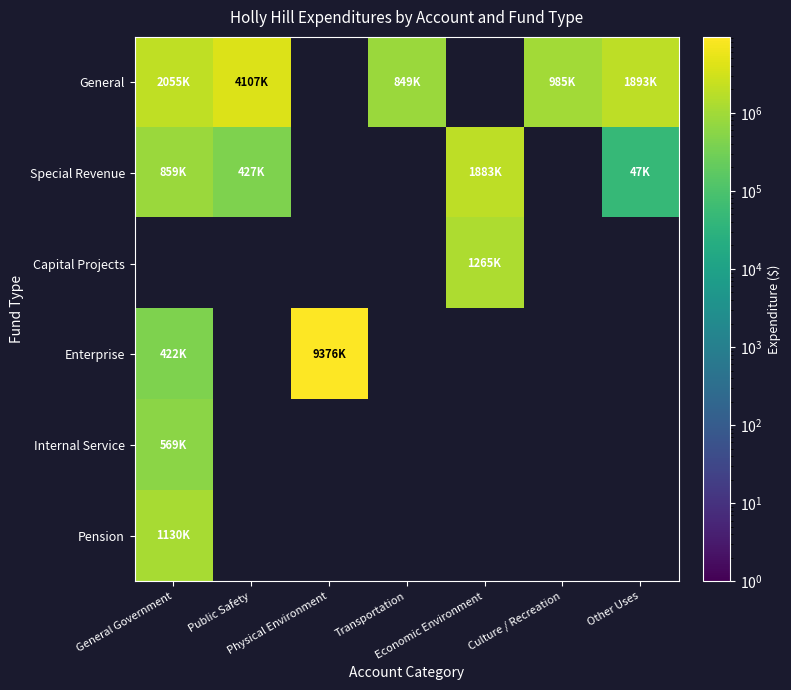

Which category has the lowest value across all series?

Physical Environment